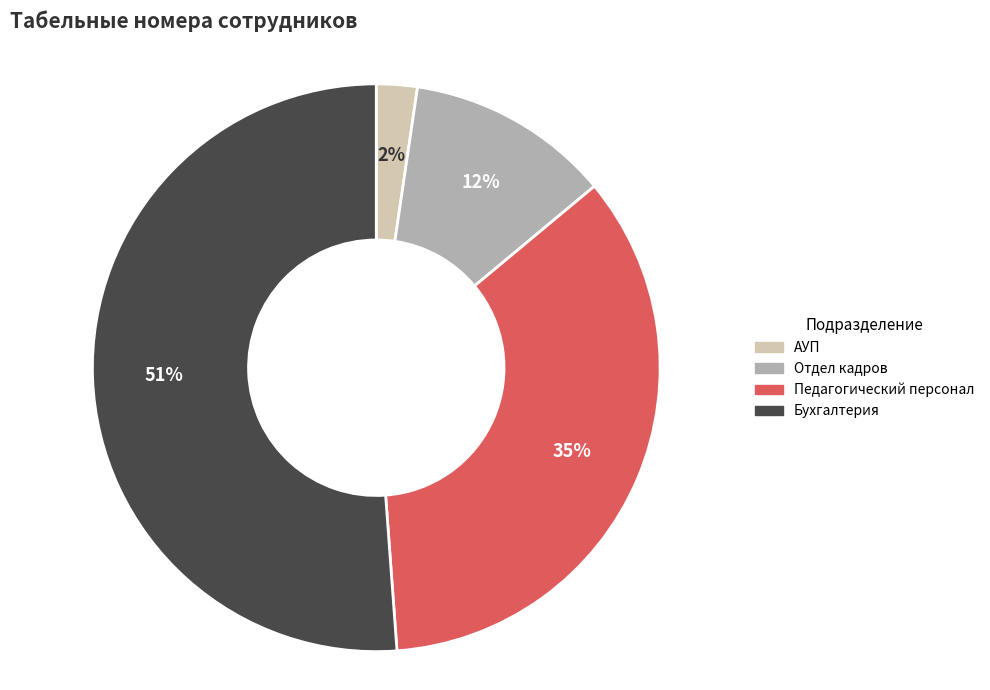

Which category has the biggest portion of the pie?

Бухгалтерия